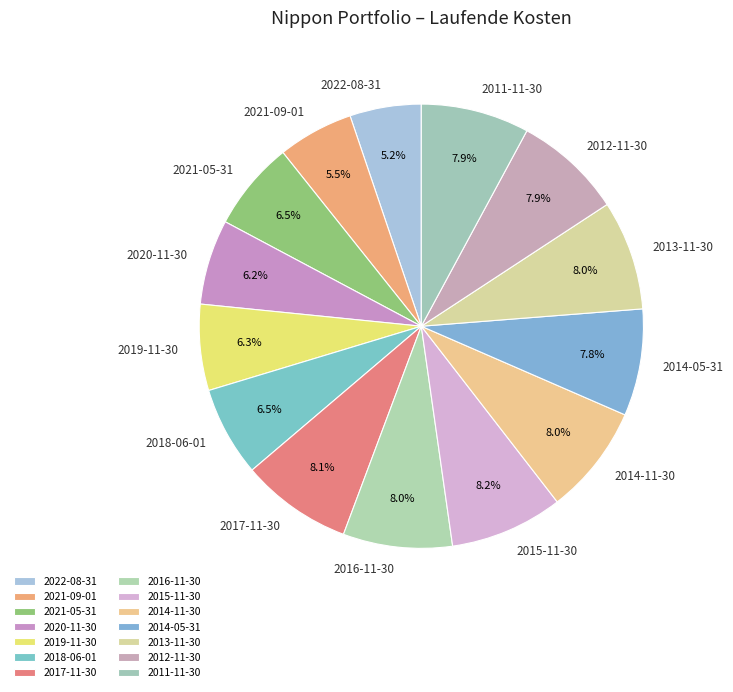

What percentage do 2012-11-30 and 2020-11-30 together represent?

14.1%